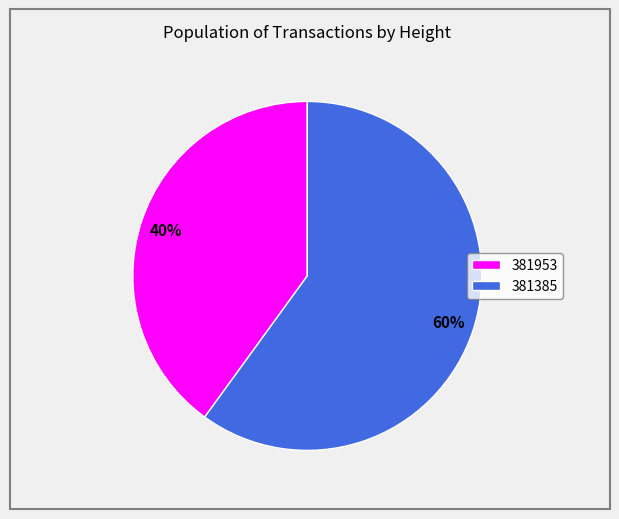

Is the sum of 381953 and 381385 greater than half?

Yes